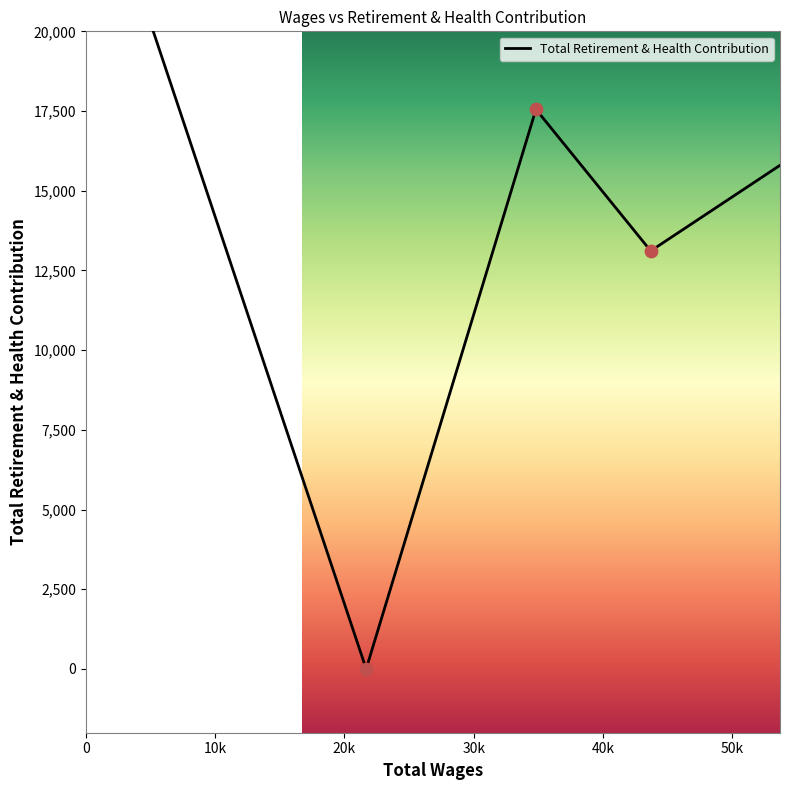

Which has a higher value, 34814.0 or 43693.0?

34814.0